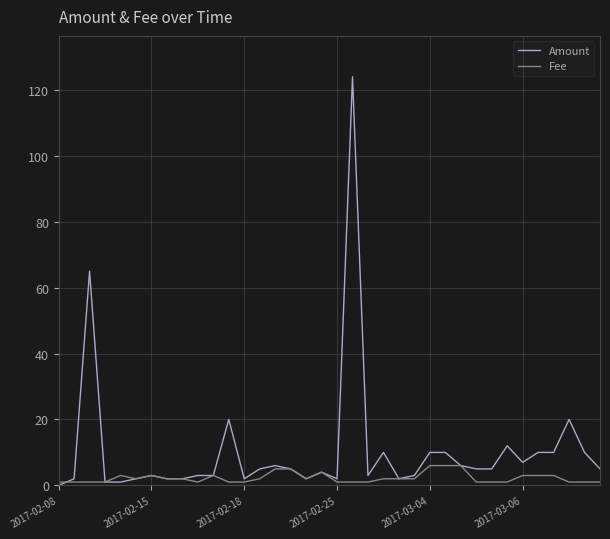

Which series has the widest spread of values?

Amount